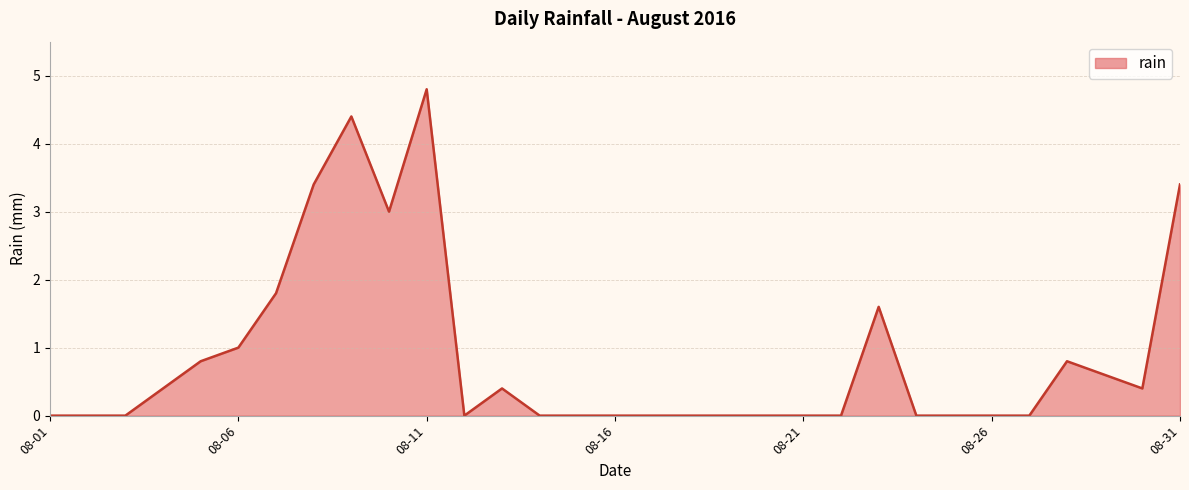

What is the greatest value displayed?

4.8